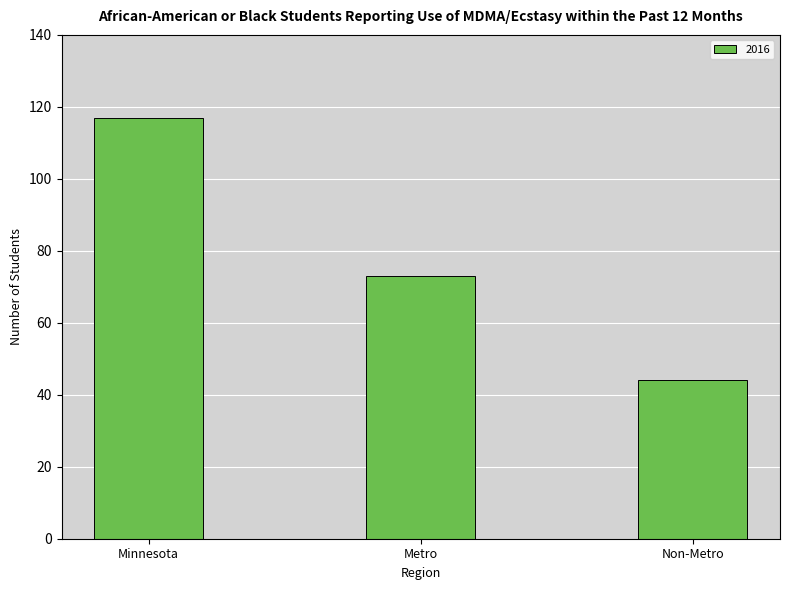

At which label is the value closest to 80?

Metro